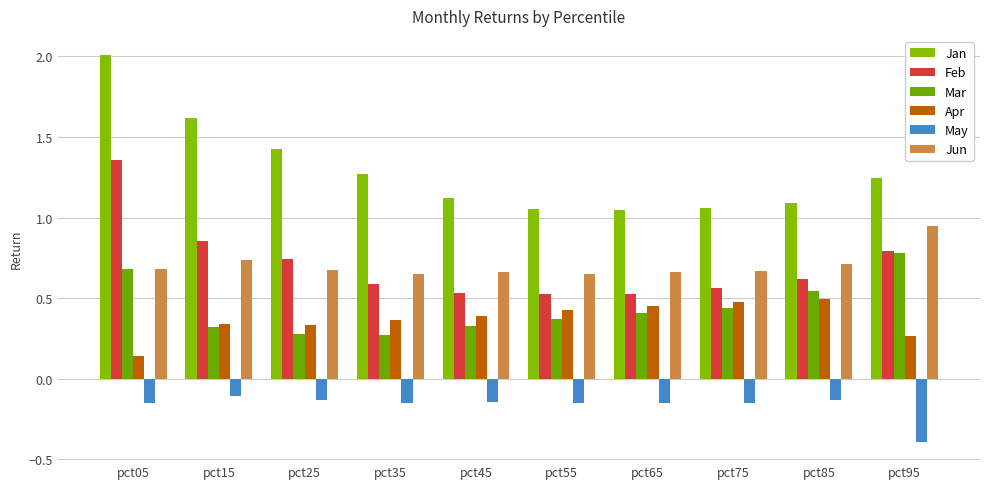

Which series has the largest range (max minus min)?

Jan